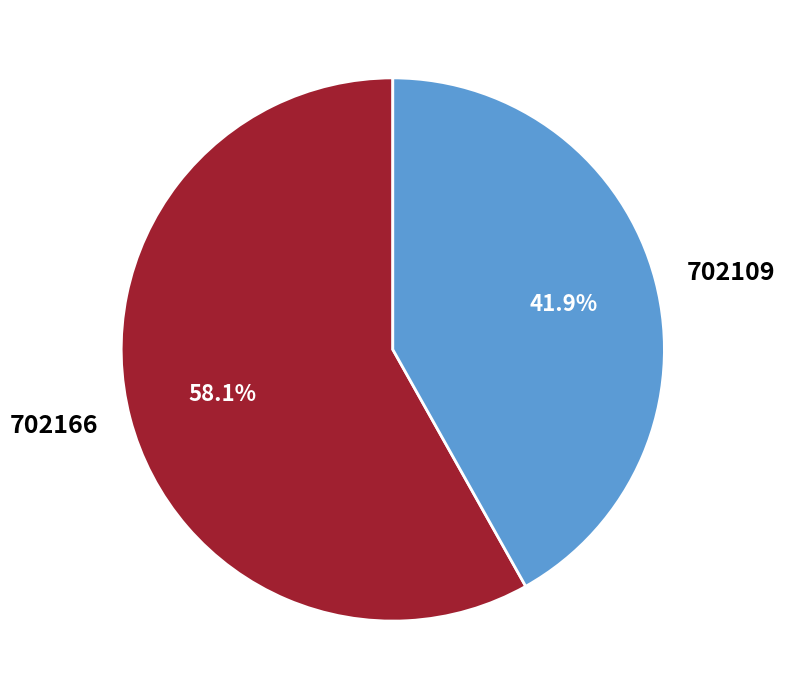

To the nearest percent, what is the average slice percentage?

50%